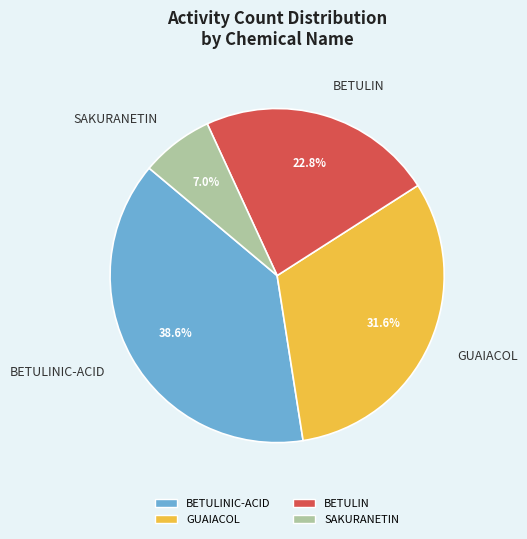

Which slice is the largest?

BETULINIC-ACID